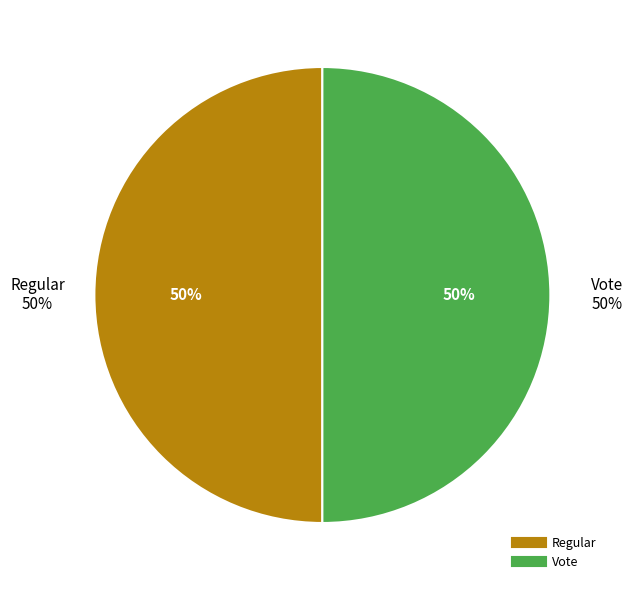

Which slice is the largest?

Vote